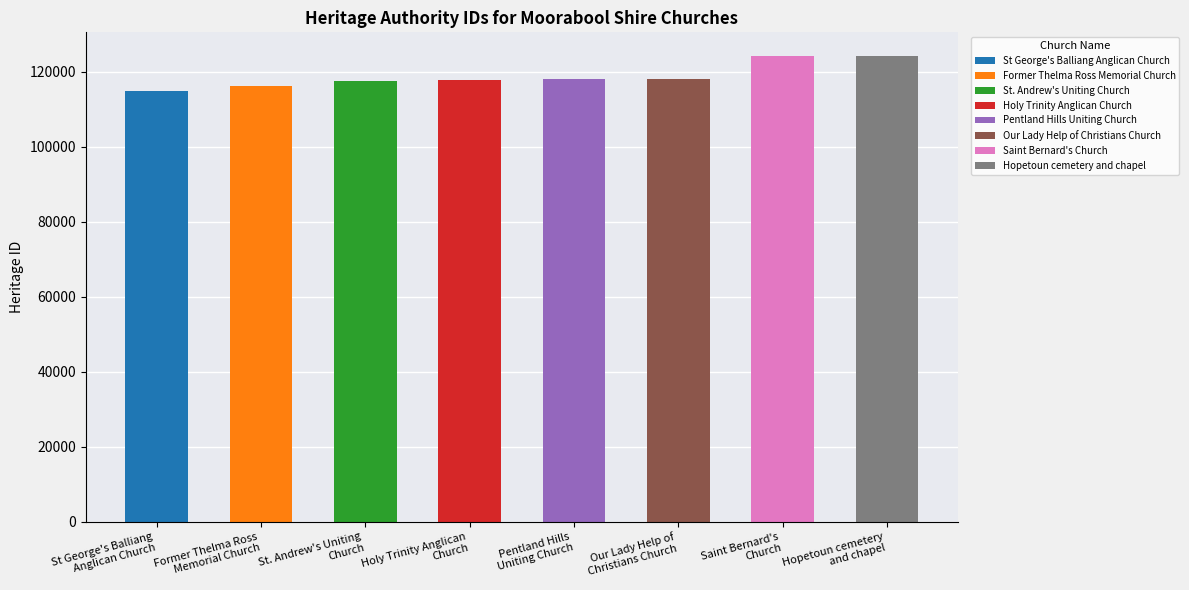

How many values exceed 118126?

3